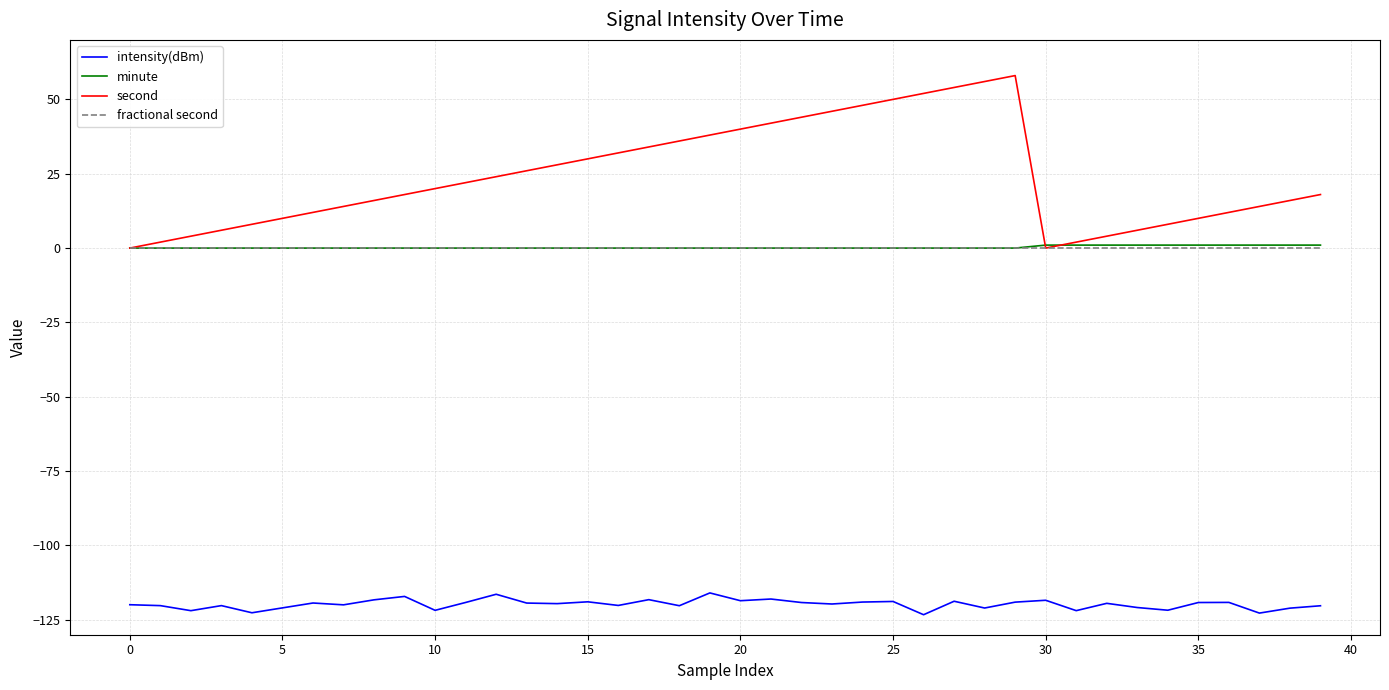

Which series has the largest total across all categories?

second